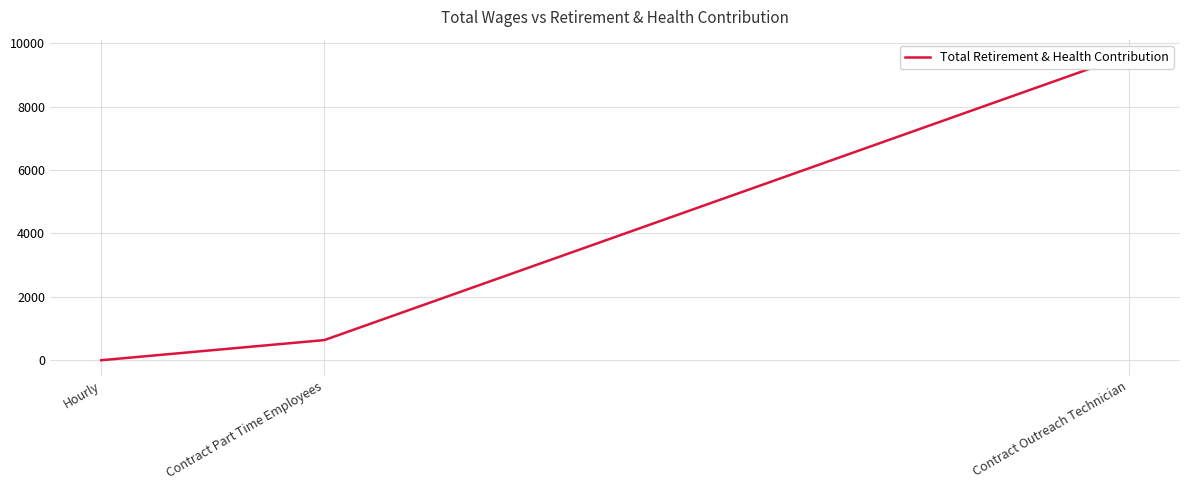

Where is the data nearest to the value 4816?

Contract Part Time Employees